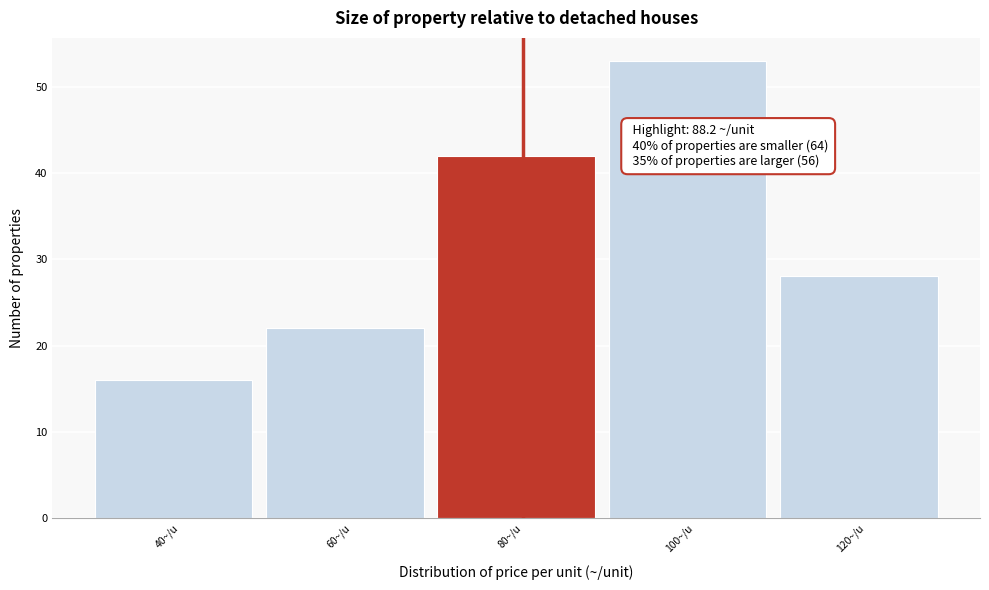

Reading right to left, transcribe all the data shown in this chart.

28	53	42	22	16